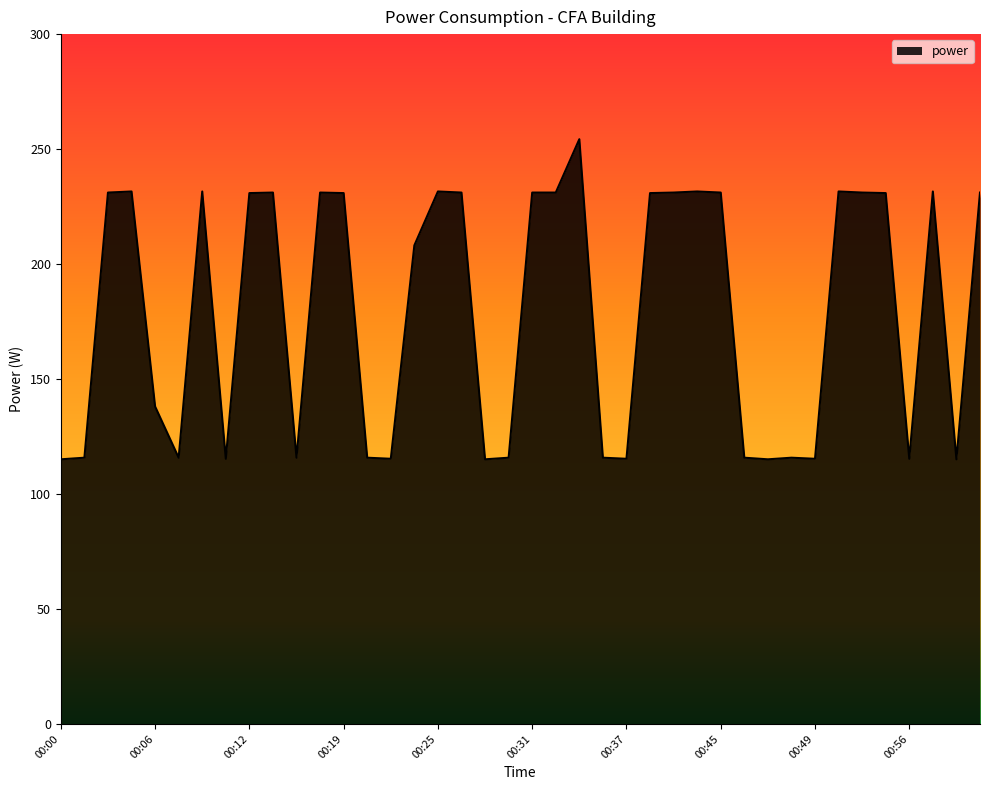

What is the greatest value displayed?

254.3